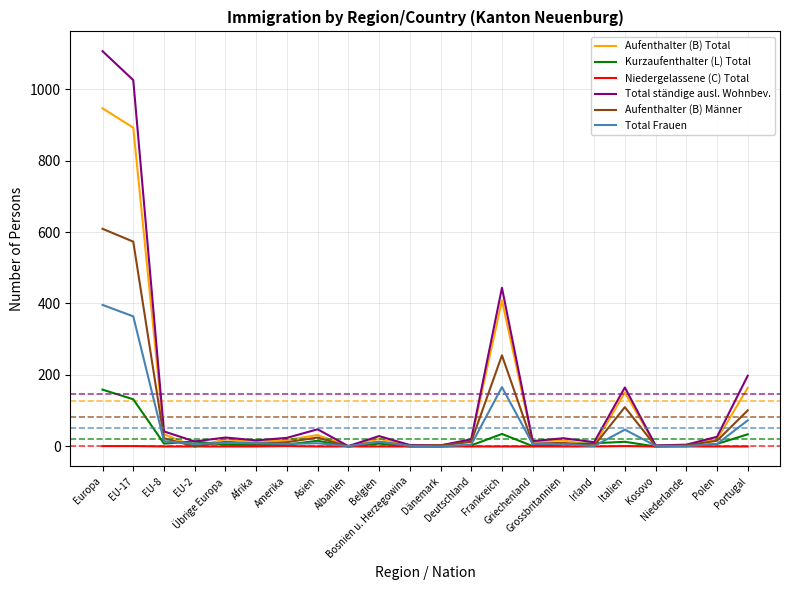

How many lines are shown in the chart?

6